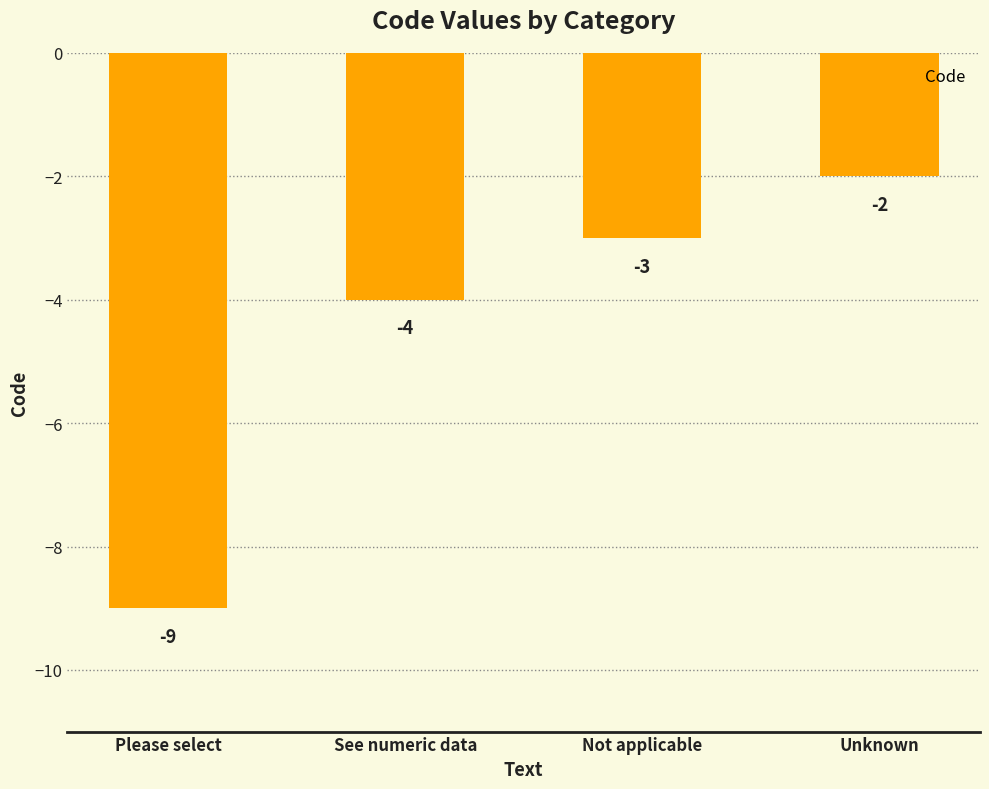

Rank the categories by value from highest to lowest.

Unknown, Not applicable, See numeric data, Please select